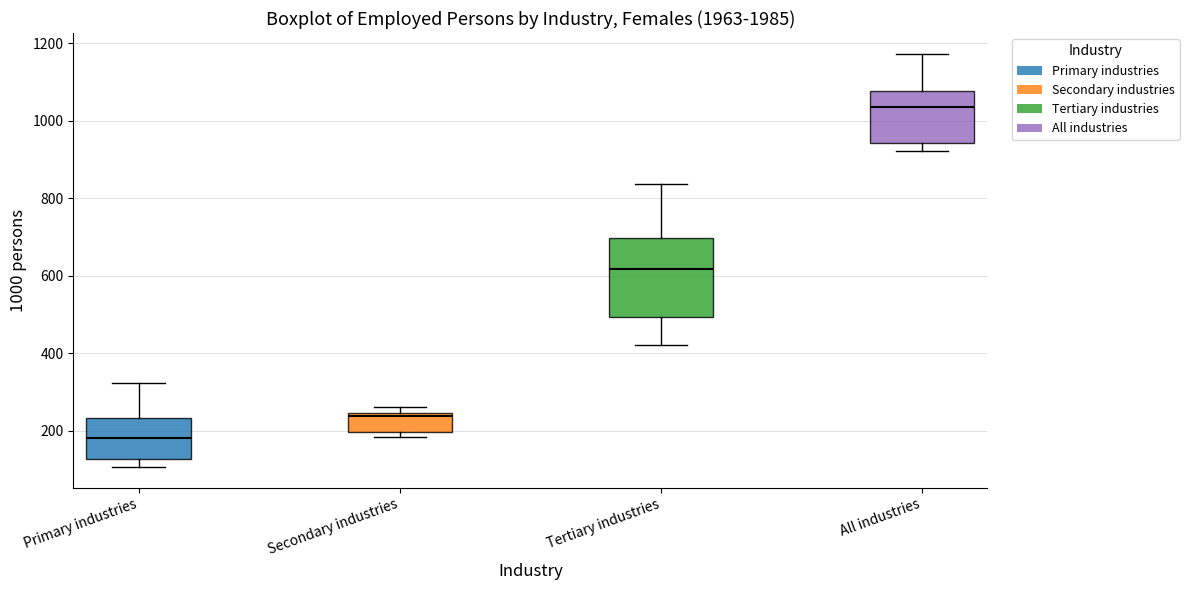

Which box has the highest median line?

All industries